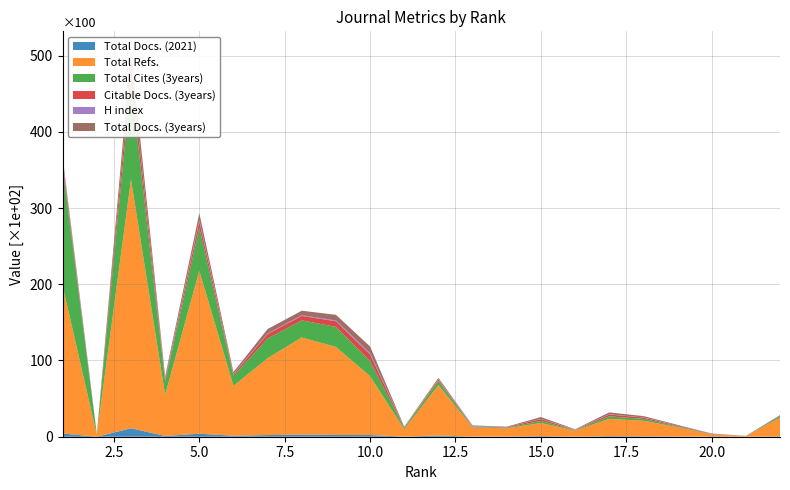

Reading left to right, extract all data points from this chart.

Total Docs. (2021): 1=417	2=1	3=1106	4=98	5=393	6=130	7=217	8=274	9=231	10=221	11=16	12=157	13=20	14=25	15=83	16=12	17=80	18=57	19=33	20=8	21=6	22=50
Total Refs.: 1=19353	2=242	3=32655	4=5400	5=21369	6=6548	7=10085	8=12747	9=11548	10=7716	11=957	12=6608	13=1212	14=1074	15=1720	16=790	17=2265	18=2038	19=1229	20=280	21=60	22=2465
Total Cites (3years): 1=15429	2=70	3=12771	4=1708	5=5668	6=1289	7=2586	8=2243	9=2629	10=1983	11=165	12=540	13=94	14=77	15=272	16=54	17=329	18=243	19=103	20=36	21=4	22=211
Citable Docs. (3years): 1=671	2=4	3=2005	4=278	5=848	6=225	7=584	8=587	9=743	10=865	11=61	12=182	13=33	14=63	15=242	16=39	17=241	18=176	19=90	20=37	21=14	22=47
H index: 1=417	2=27	3=104	4=152	5=166	6=67	7=65	8=90	9=96	10=173	11=53	12=57	13=101	14=12	15=24	16=42	17=33	18=19	19=11	20=16	21=4	22=24
Total Docs. (3years): 1=373	2=4	3=2009	4=281	5=878	6=232	7=592	8=592	9=746	10=881	11=63	12=184	13=35	14=63	15=242	16=40	17=242	18=177	19=90	20=41	21=19	22=49